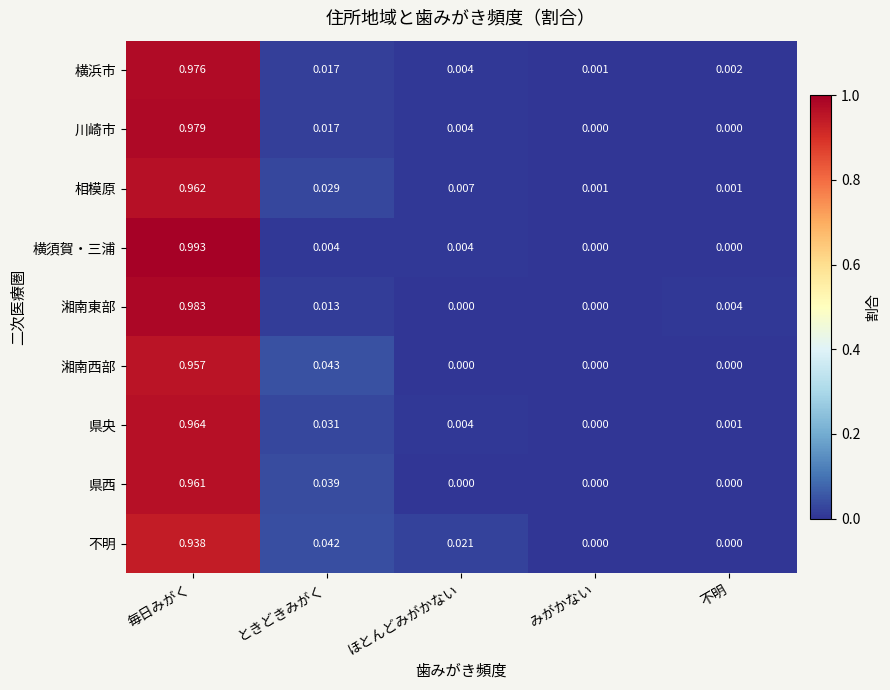

Which label corresponds to the largest value in the chart?

毎日みがく